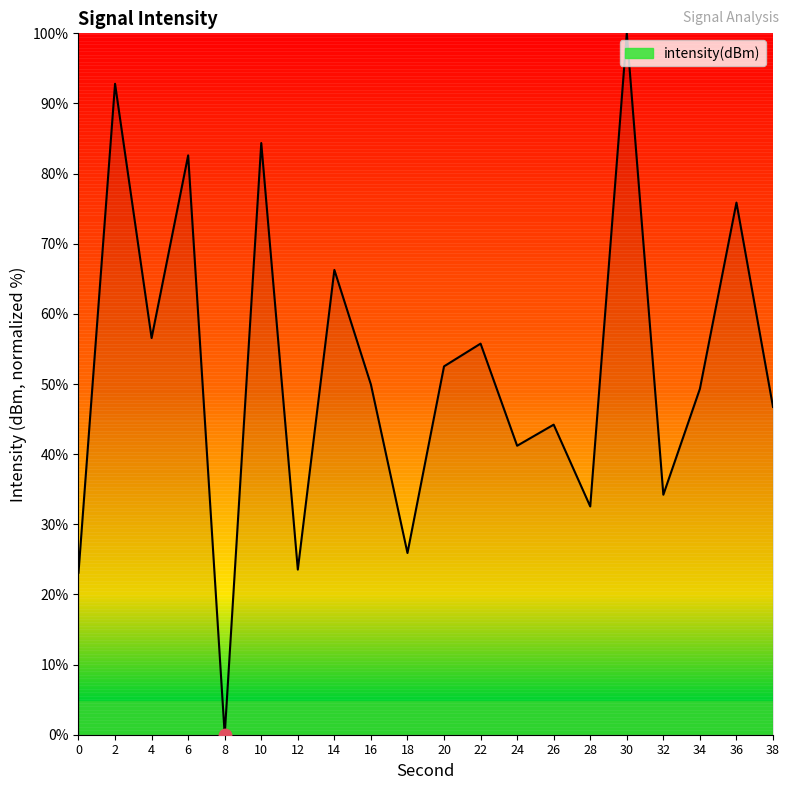

Approximately how many times larger is the value at 10 compared to 34?

1.7